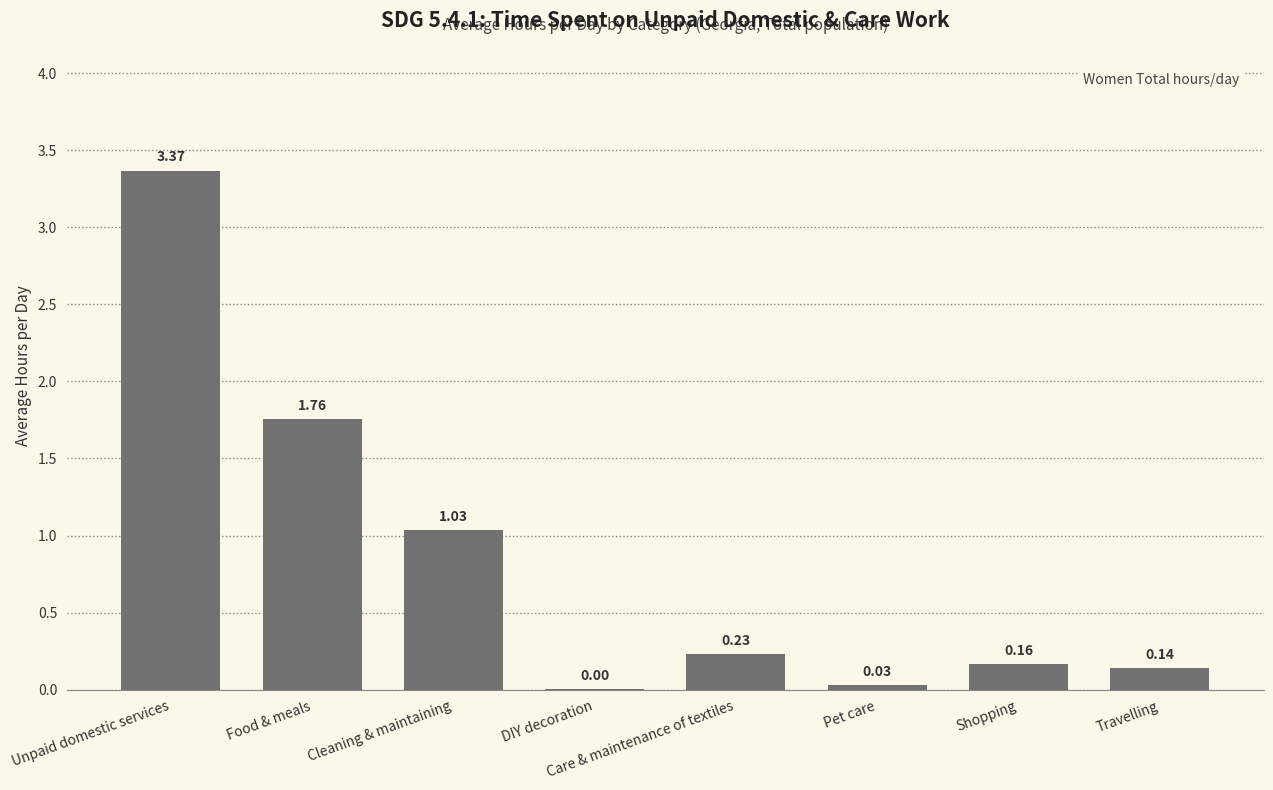

Which label corresponds to the largest value in the chart?

Unpaid domestic services